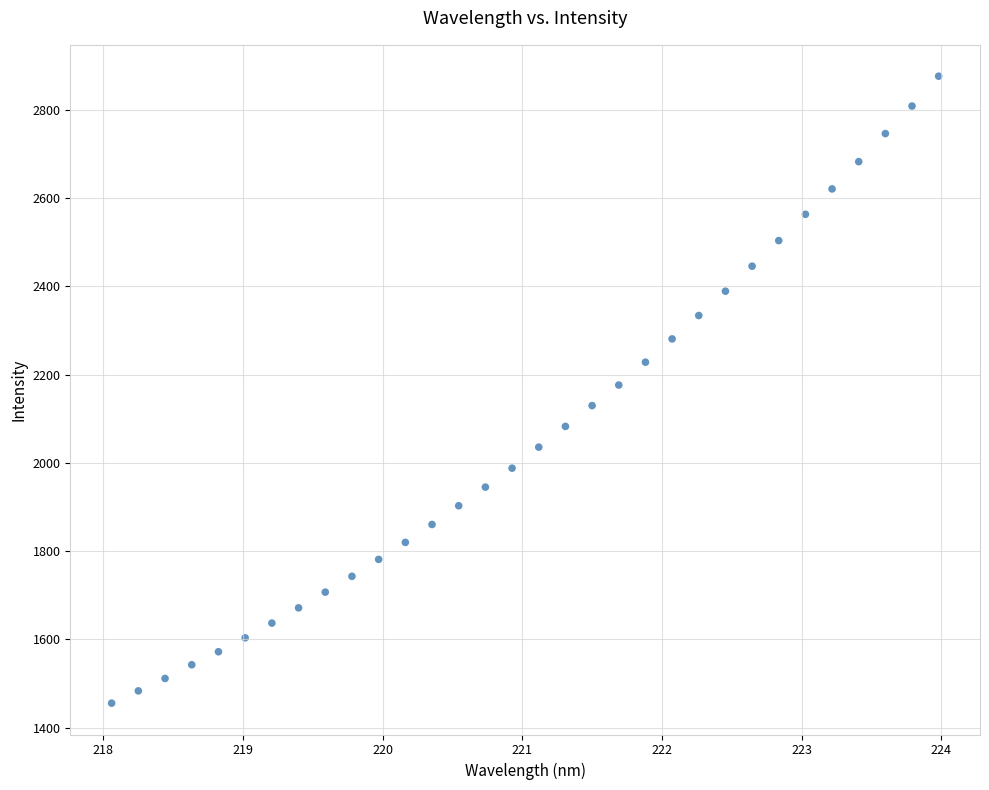

What is the range of X values (max minus min)?

5.9